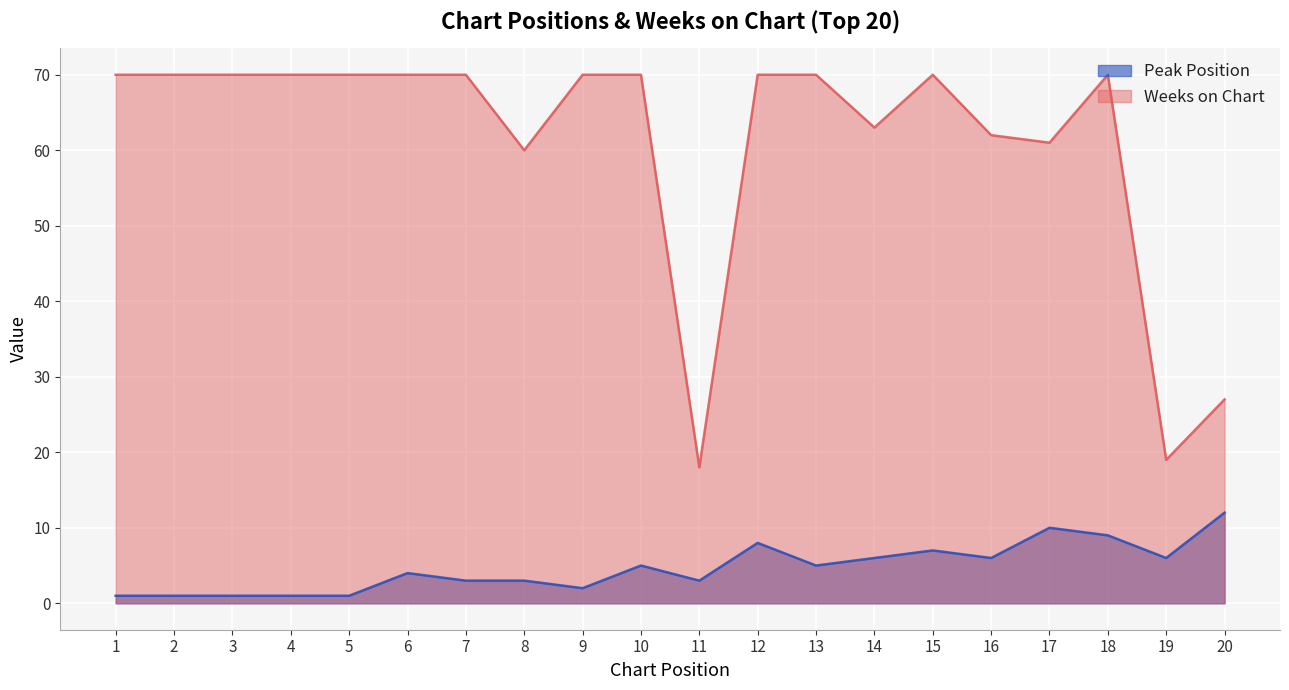

Which category has the highest value across all series?

1